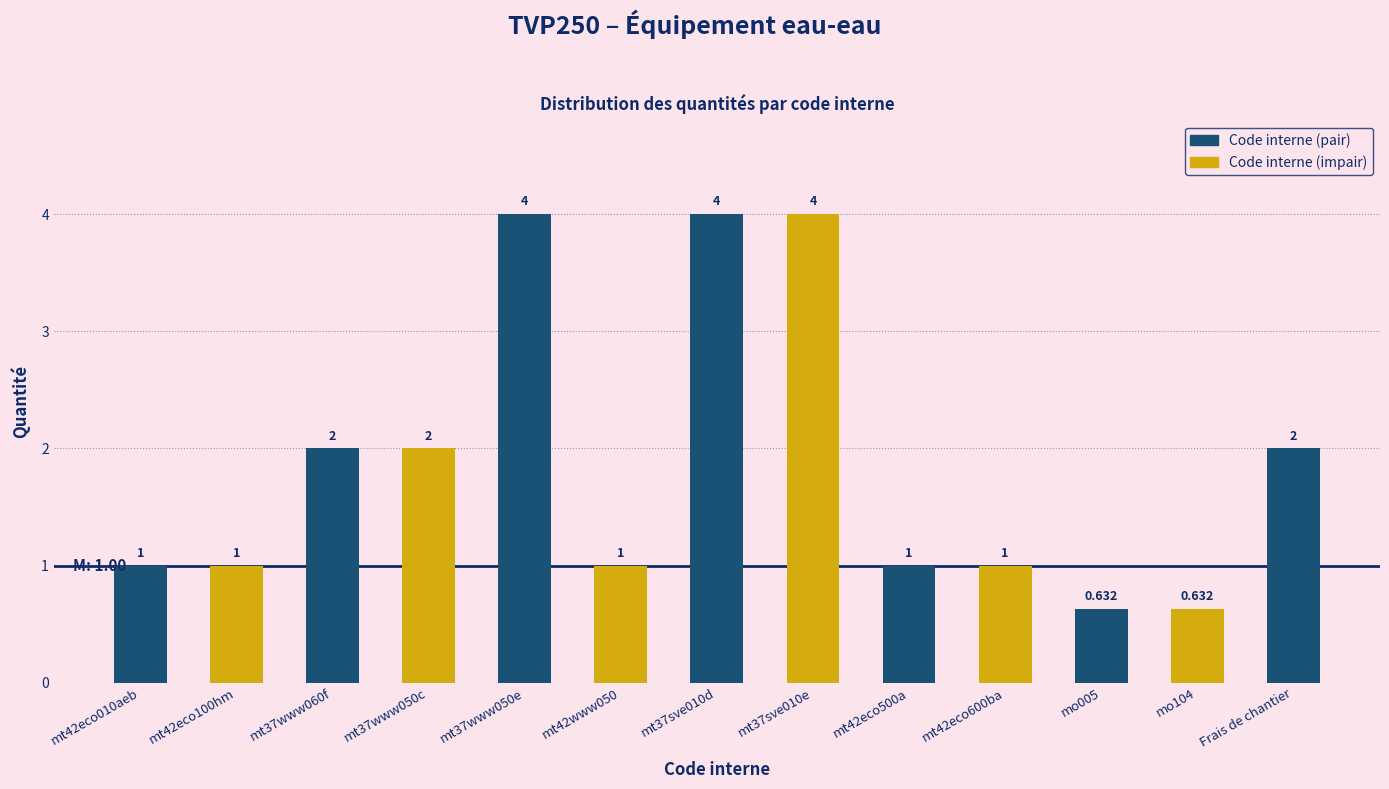

How many distinct data groups are displayed?

1